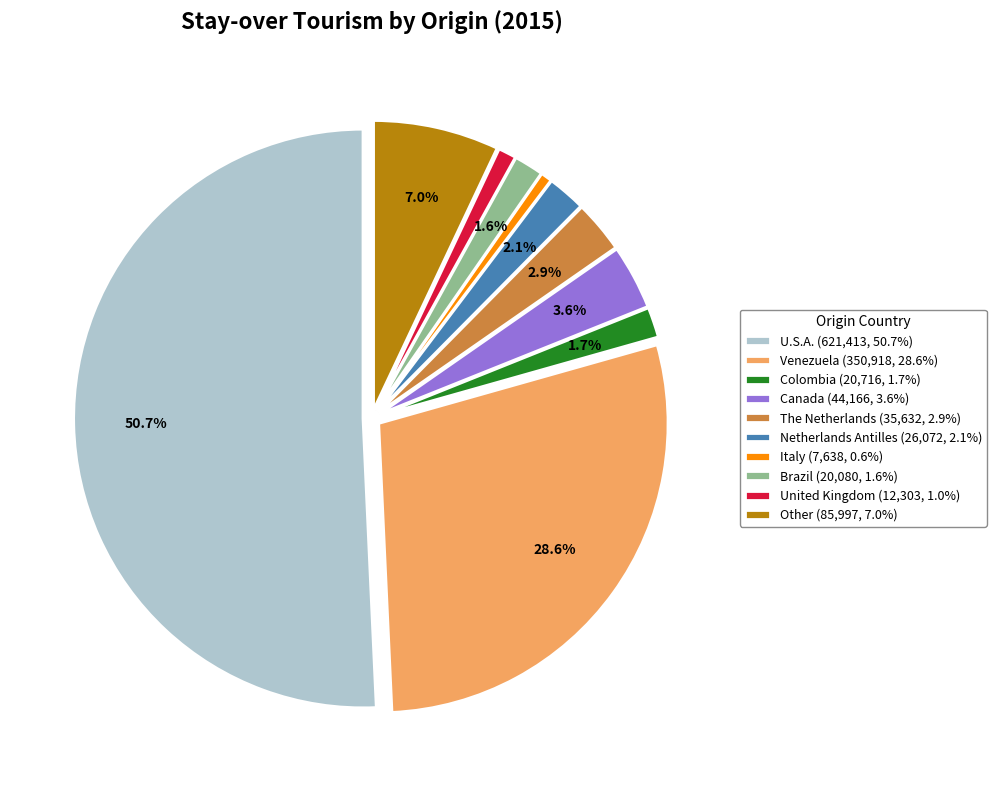

How many slices are in this pie chart?

10